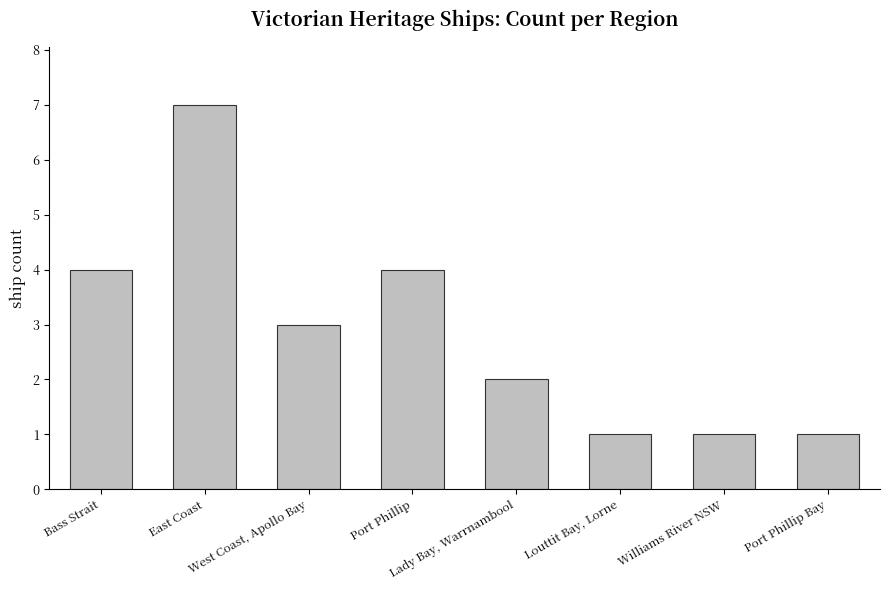

Reading left to right, extract all data points from this chart.

Bass Strait=4	East Coast=7	West Coast, Apollo Bay=3	Port Phillip=4	Lady Bay, Warrnambool=2	Louttit Bay, Lorne=1	Williams River NSW=1	Port Phillip Bay=1